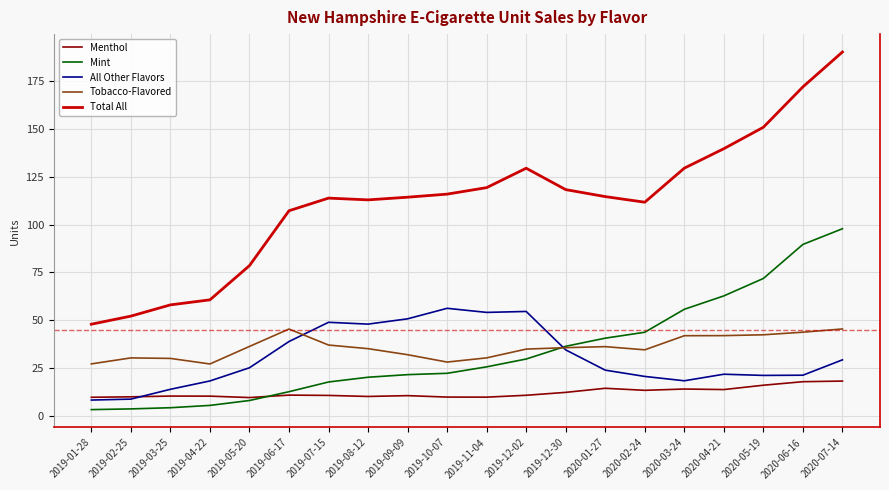

What is the maximum value for Mint?

97.8